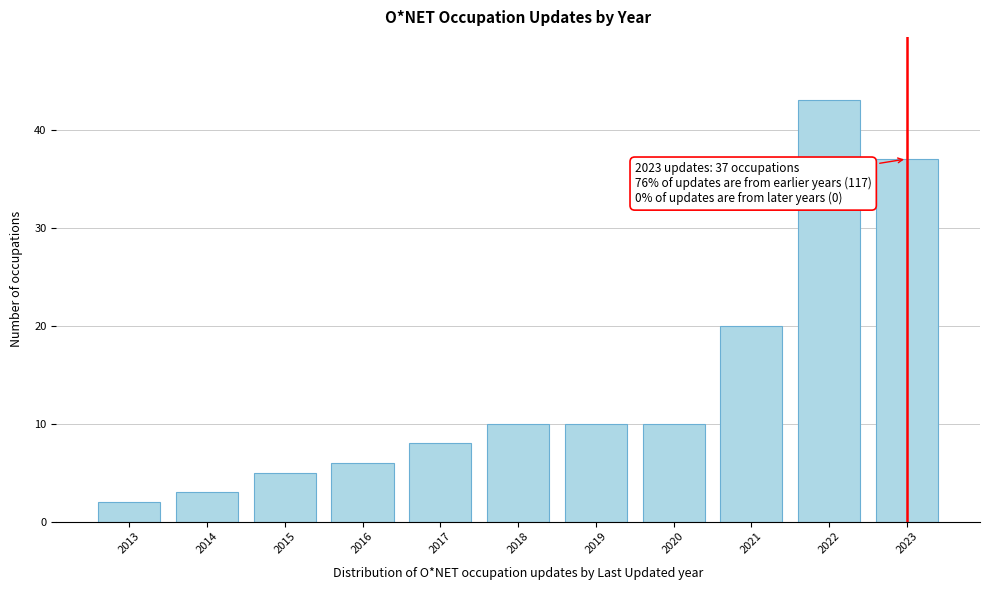

Reading right to left, extract all data points from this chart.

37	43	20	10	10	10	8	6	5	3	2